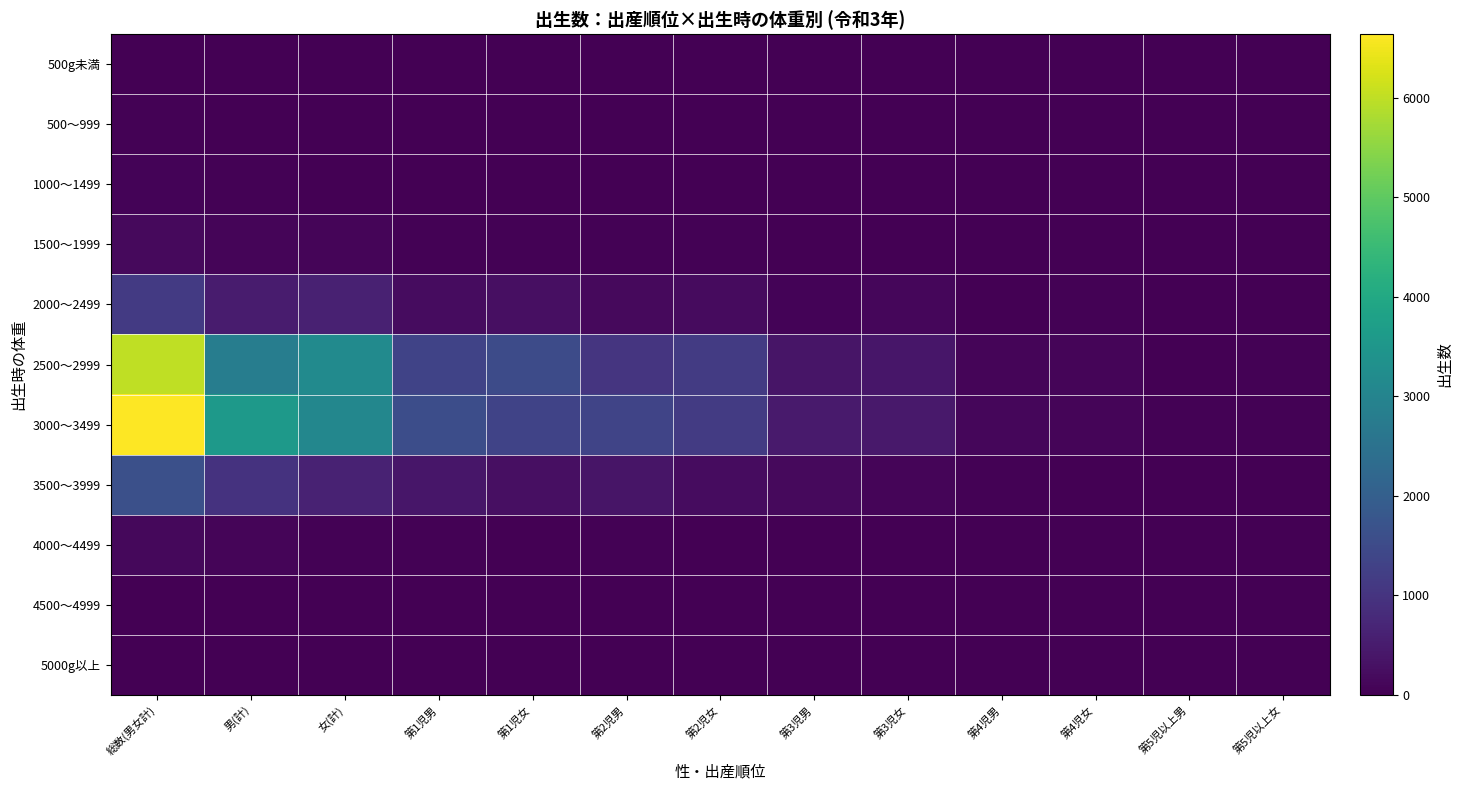

Reading right to left, extract all data points from this chart.

500g未満: 第5児以上女=0	第5児以上男=0	第4児女=0	第4児男=0	第3児女=0	第3児男=0	第2児女=0	第2児男=1	第1児女=1	第1児男=2	女(計)=1	男(計)=3	総数(男女計)=4
500～999: 第5児以上女=0	第5児以上男=0	第4児女=1	第4児男=0	第3児女=0	第3児男=1	第2児女=7	第2児男=9	第1児女=9	第1児男=10	女(計)=17	男(計)=20	総数(男女計)=37
1000～1499: 第5児以上女=0	第5児以上男=1	第4児女=0	第4児男=0	第3児女=3	第3児男=5	第2児女=8	第2児男=12	第1児女=14	第1児男=19	女(計)=25	男(計)=37	総数(男女計)=62
1500～1999: 第5児以上女=4	第5児以上男=0	第4児女=2	第4児男=7	第3児女=14	第3児男=14	第2児女=34	第2児男=26	第1児女=40	第1児男=36	女(計)=94	男(計)=83	総数(男女計)=177
2000～2499: 第5児以上女=13	第5児以上男=14	第4児女=26	第4児男=18	第3児女=112	第3児男=72	第2児女=189	第2児男=164	第1児女=279	第1児男=233	女(計)=619	男(計)=501	総数(男女計)=1120
2500～2999: 第5児以上女=38	第5児以上男=19	第4児女=90	第4児男=79	第3児女=407	第3児男=376	第2児女=1149	第2児男=1028	第1児女=1505	第1児男=1323	女(計)=3189	男(計)=2825	総数(男女計)=6014
3000～3499: 第5児以上女=34	第5児以上男=37	第4児女=87	第4児男=110	第3児女=466	第3児男=487	第2児女=1144	第2児男=1357	第1児女=1345	第1児男=1572	女(計)=3076	男(計)=3563	総数(男女計)=6639
3500～3999: 第5児以上女=9	第5児以上男=18	第4児女=25	第4児男=33	第3児女=101	第3児男=165	第2児女=224	第2児男=367	第1児女=269	第1児男=399	女(計)=628	男(計)=982	総数(男女計)=1610
4000～4499: 第5児以上女=1	第5児以上男=2	第4児女=0	第4児男=6	第3児女=7	第3児男=18	第2児女=18	第2児男=32	第1児女=24	第1児男=42	女(計)=50	男(計)=100	総数(男女計)=150
4500～4999: 第5児以上女=0	第5児以上男=0	第4児女=0	第4児男=1	第3児女=0	第3児男=0	第2児女=0	第2児男=3	第1児女=0	第1児男=1	女(計)=0	男(計)=5	総数(男女計)=5
5000g以上: 第5児以上女=0	第5児以上男=0	第4児女=0	第4児男=0	第3児女=0	第3児男=0	第2児女=0	第2児男=0	第1児女=0	第1児男=0	女(計)=0	男(計)=0	総数(男女計)=0